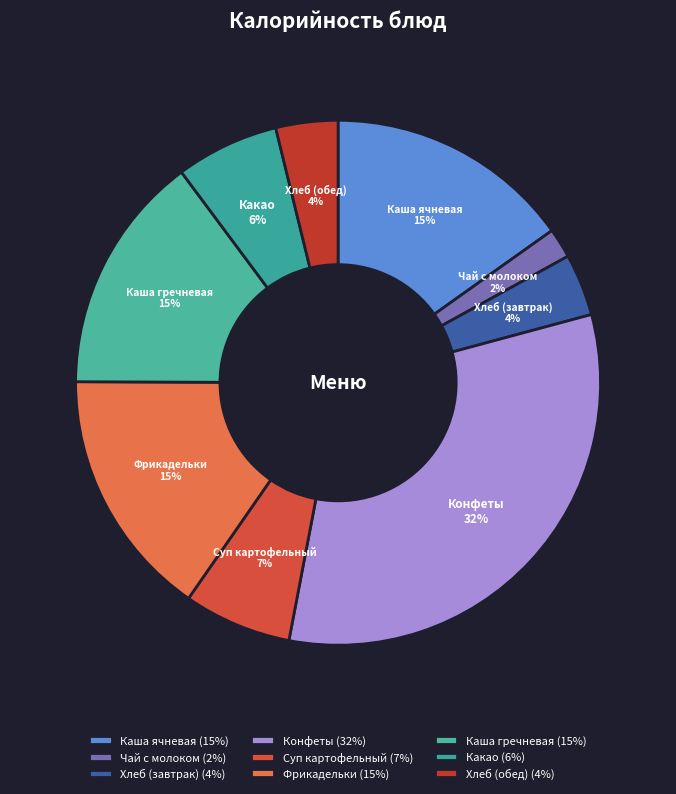

Which category has the biggest portion of the pie?

Конфеты